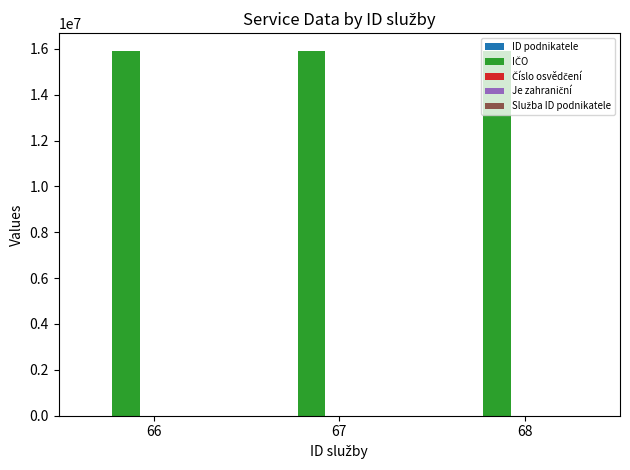

What is the maximum value shown in the chart?

15888959